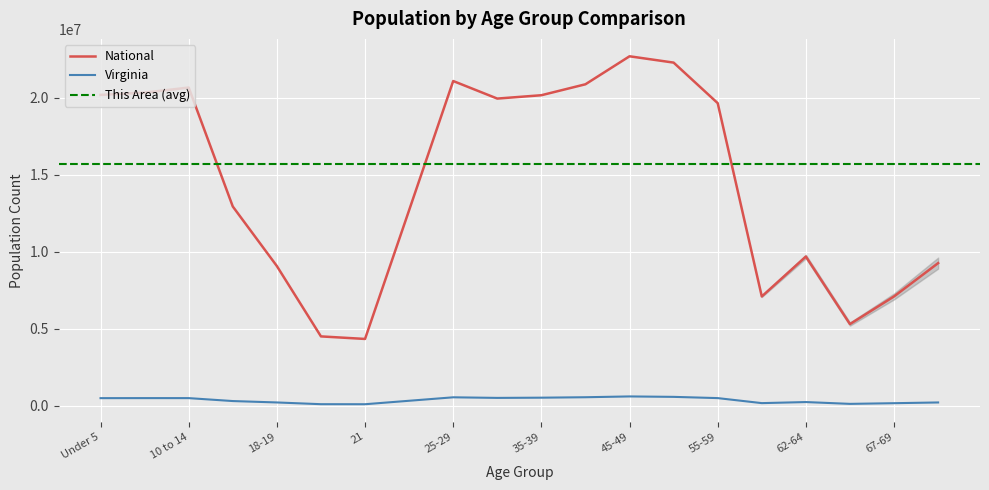

Rank the series at 60-61 from lowest to highest value.

Virginia, National